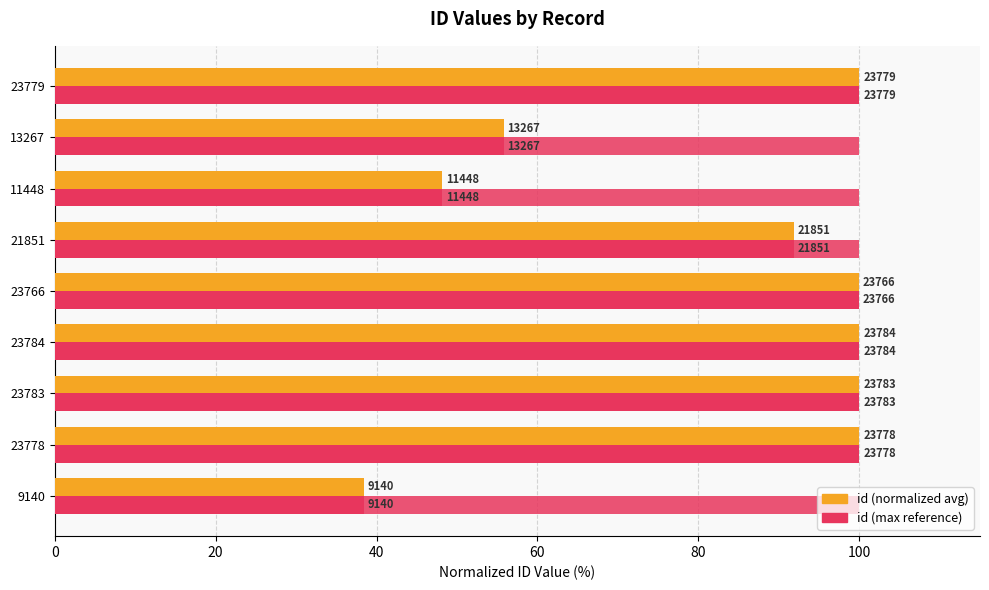

Does the chart contain any negative values?

No